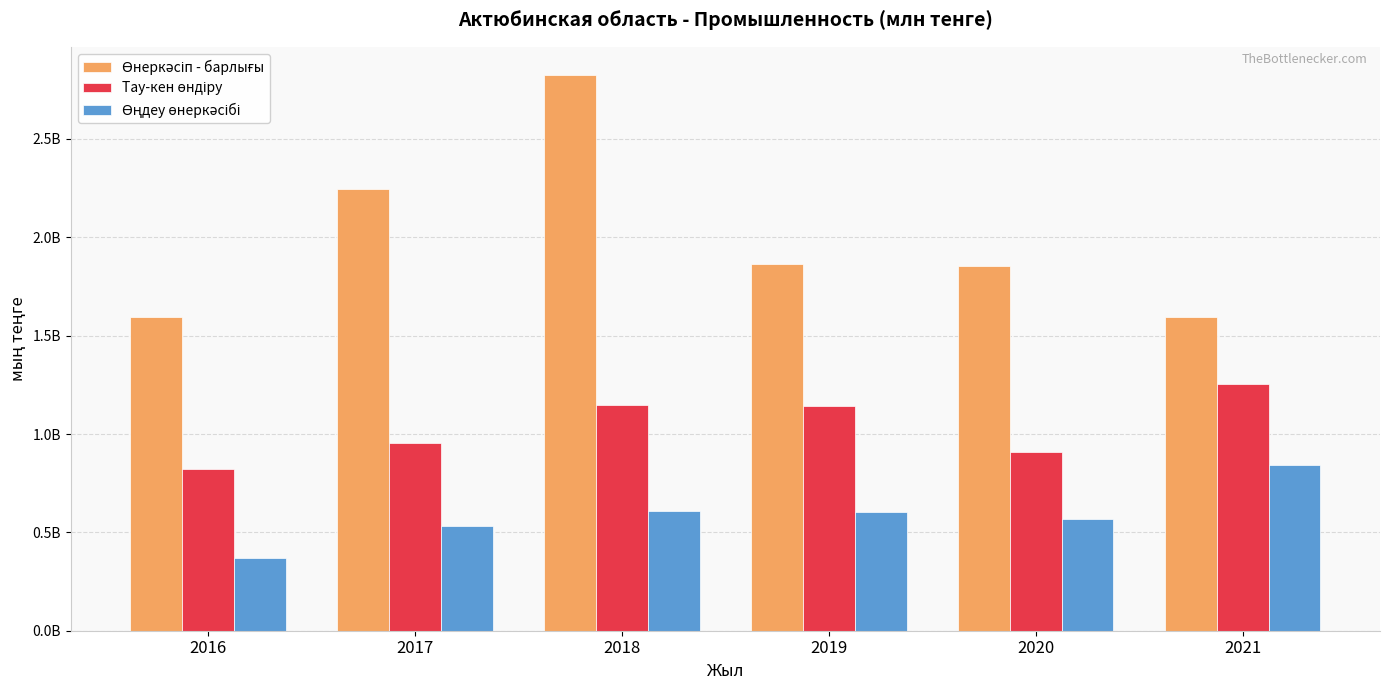

Are the bars horizontal?

No